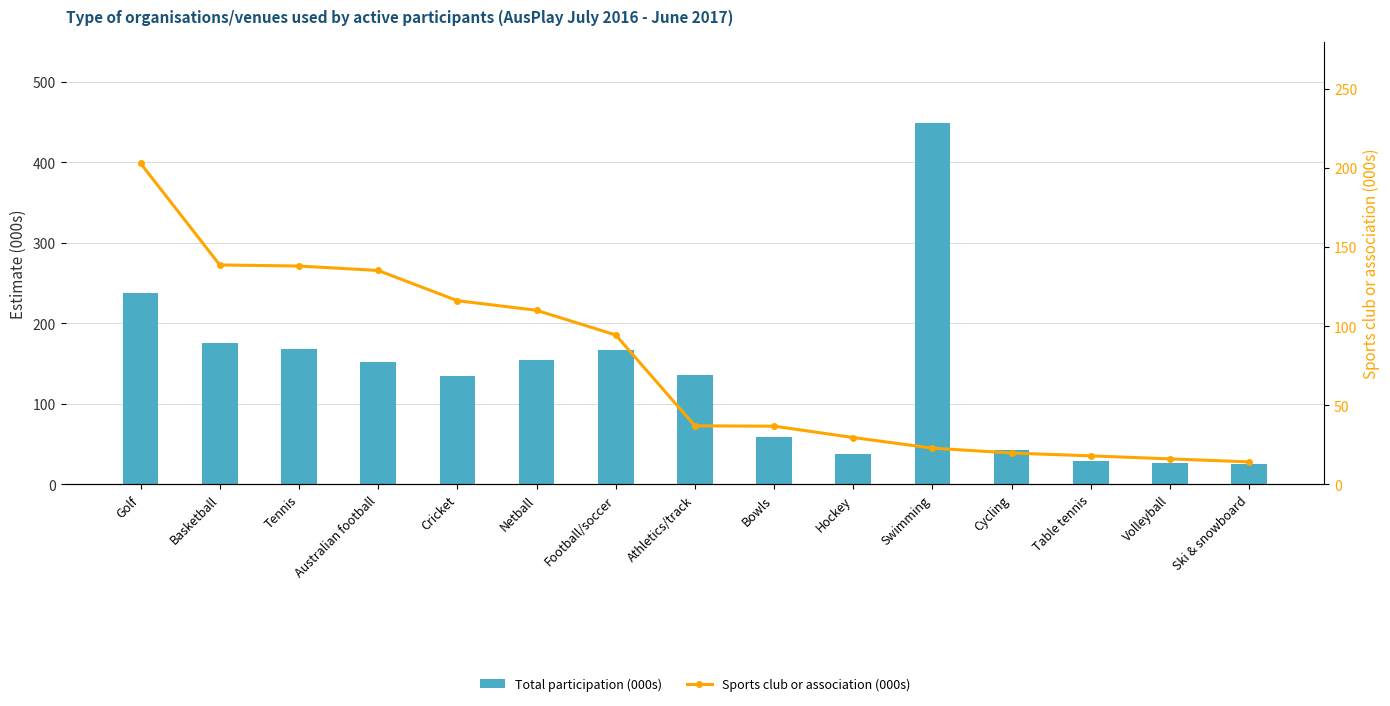

What position from the right is Netball?

10